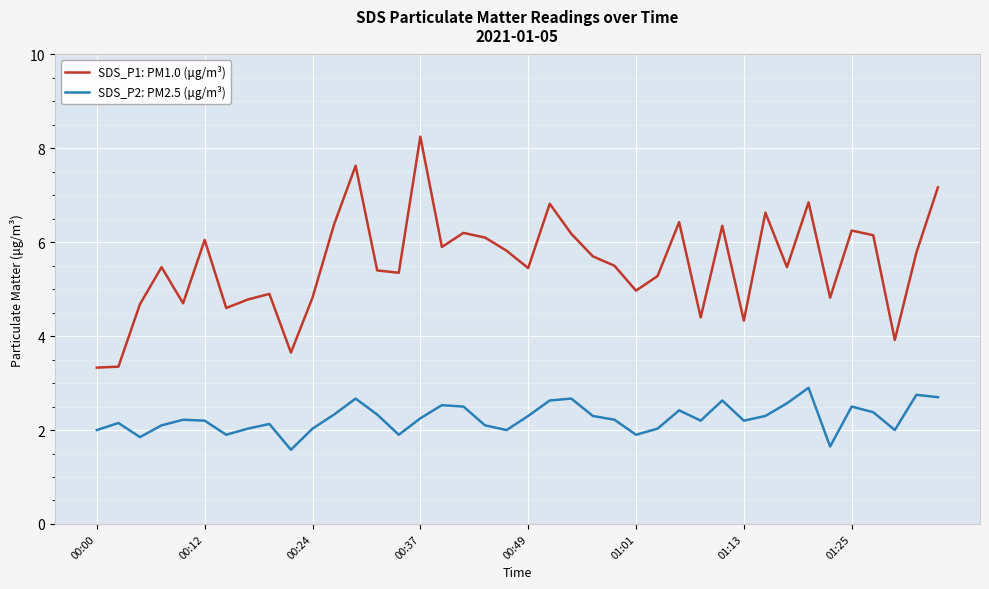

In SDS_P2: PM2.5 (μg/m³), how many points are higher than both neighbors (excluding endpoints)?

11